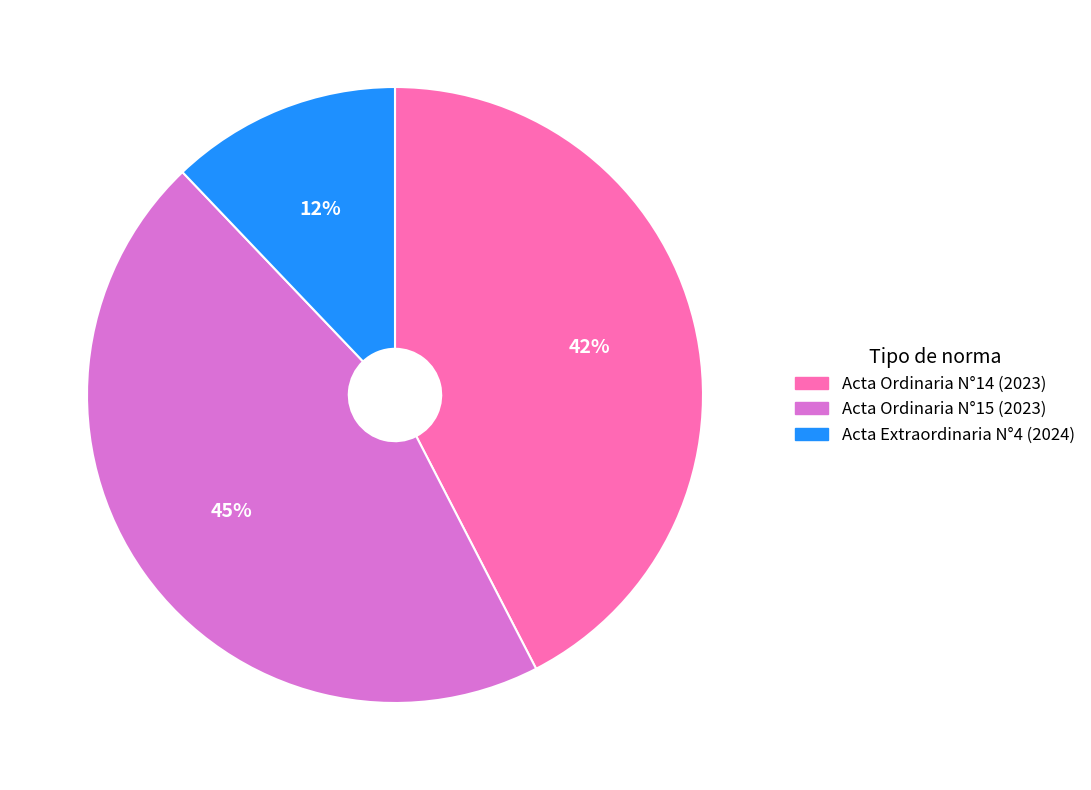

Is it true that Acta Ordinaria N°15 (2023) is 45% of the pie?

True